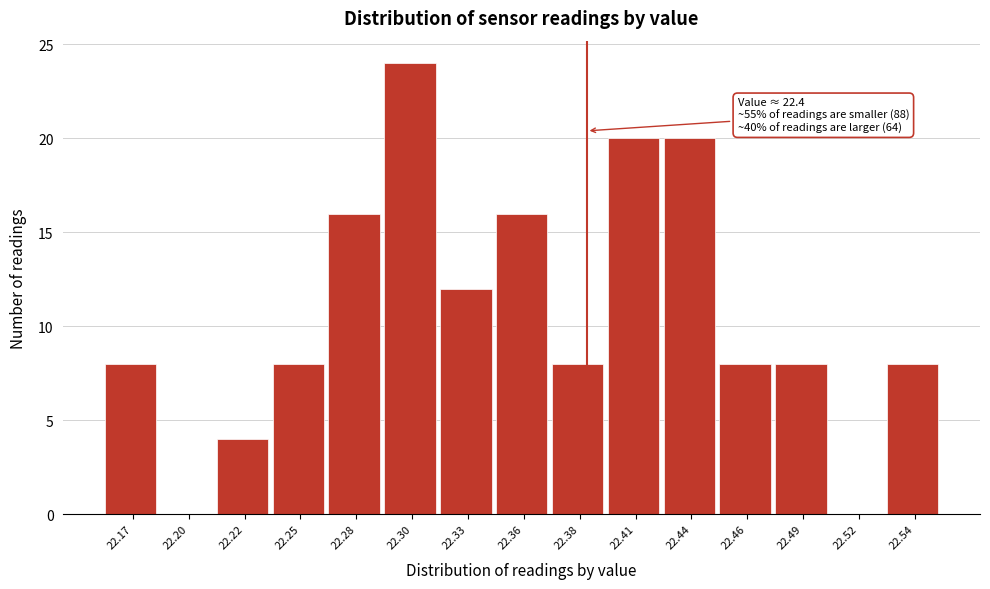

Reading left to right, extract all data points from this chart.

22.17=8	22.20=0	22.22=4	22.25=8	22.28=16	22.30=24	22.33=12	22.36=16	22.38=8	22.41=20	22.44=20	22.46=8	22.49=8	22.52=0	22.54=8